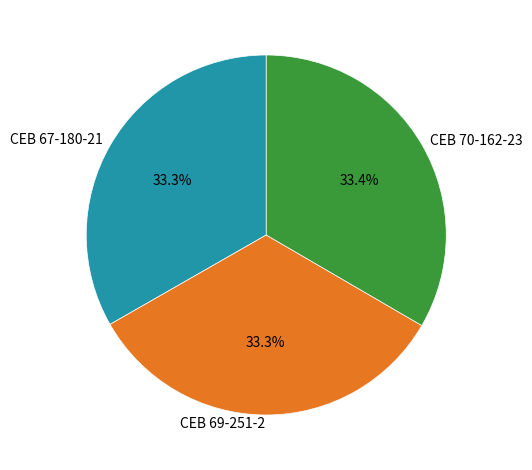

What portion of the pie excludes CEB 69-251-2?

66.7%